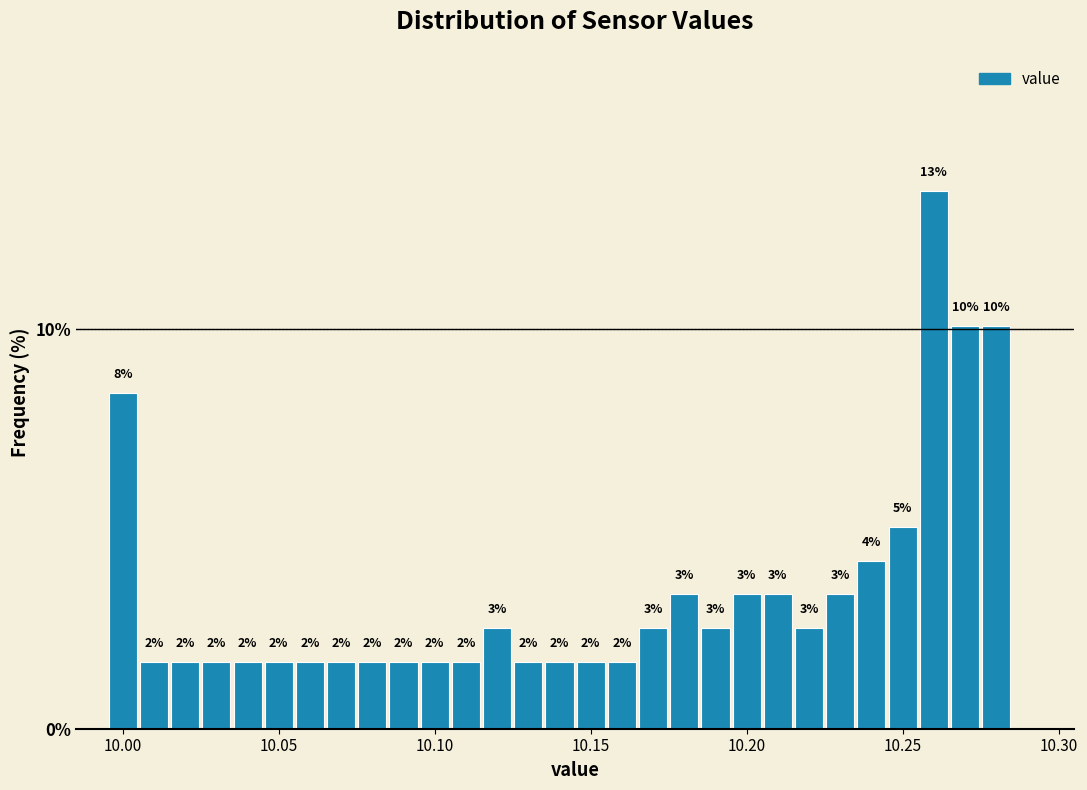

Around what value on the x-axis is the tallest bar? Give the approximate position of its centre, as read against the axis.

10.260